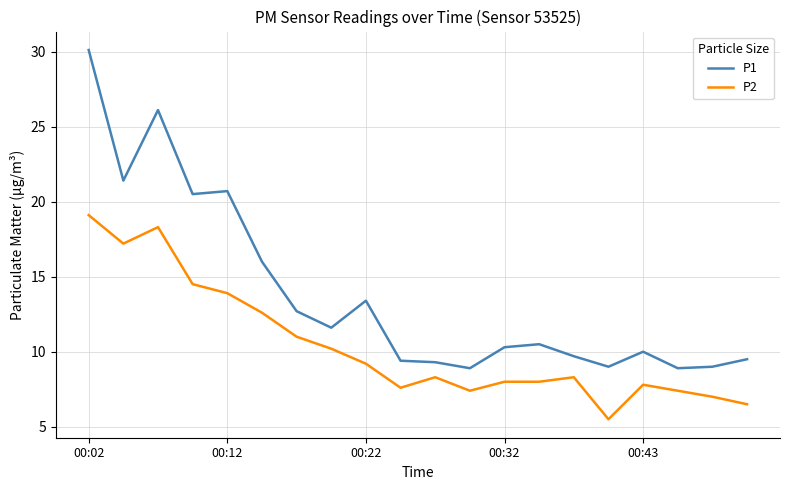

What is the maximum value shown in the chart?

30.1